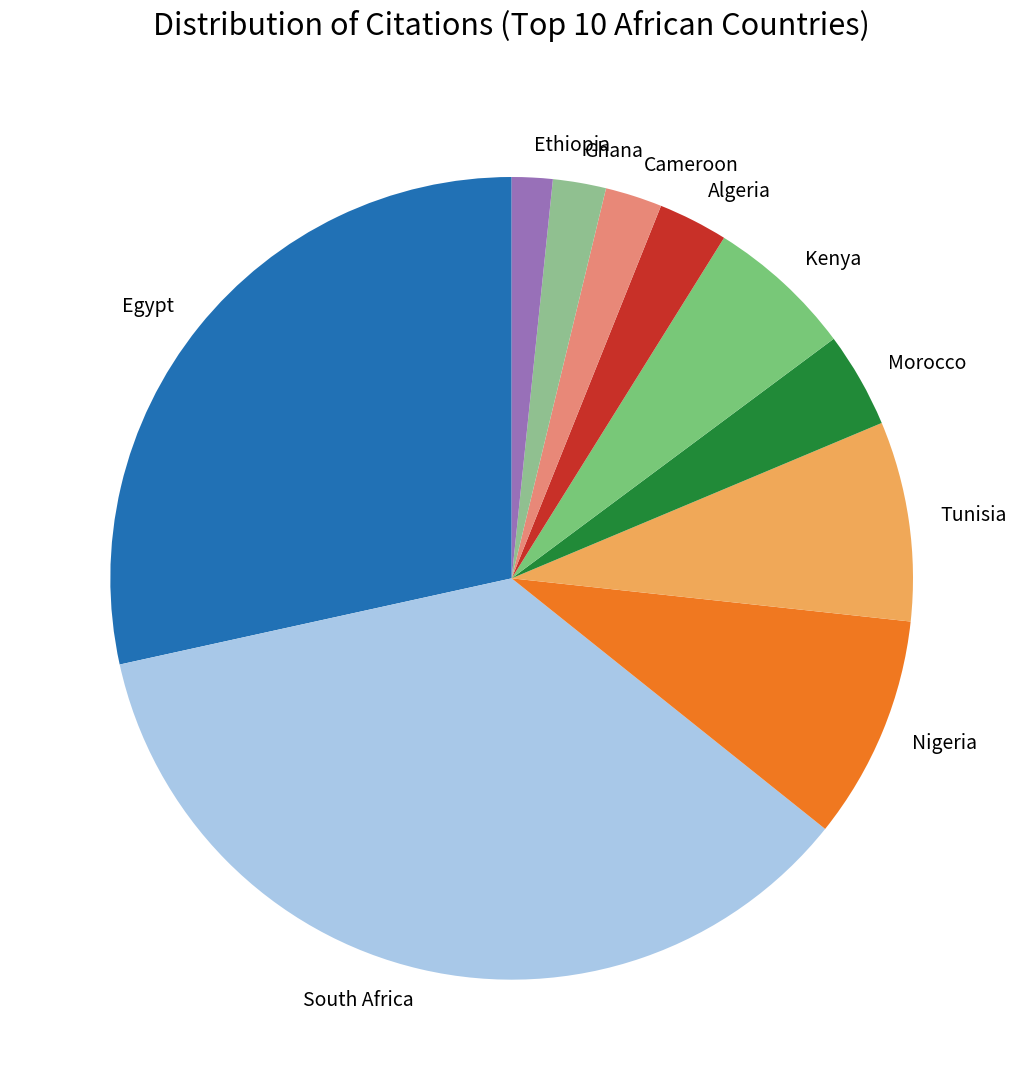

The South Africa slice represents 28% of the pie. True or false?

False